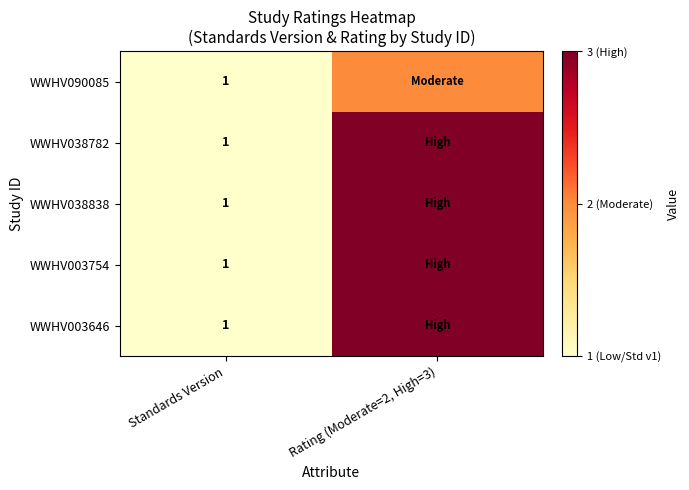

How many data points does each series have?

2